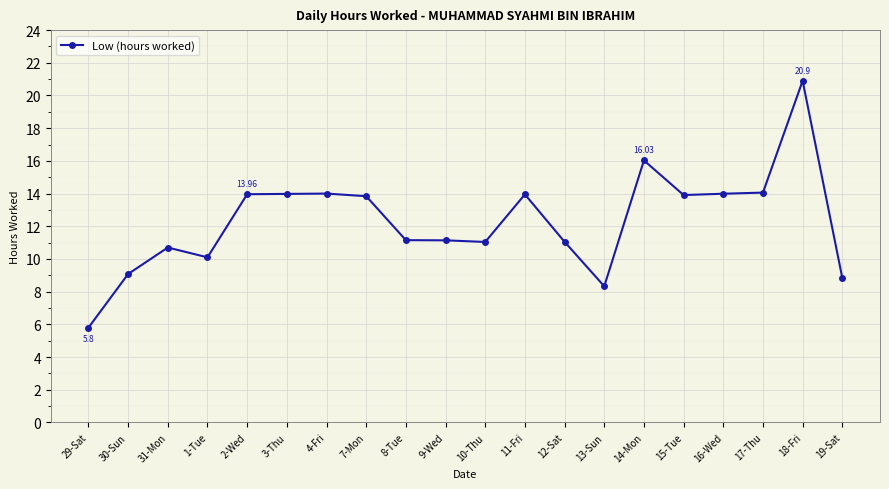

Read the value at 2-Wed.

14.0